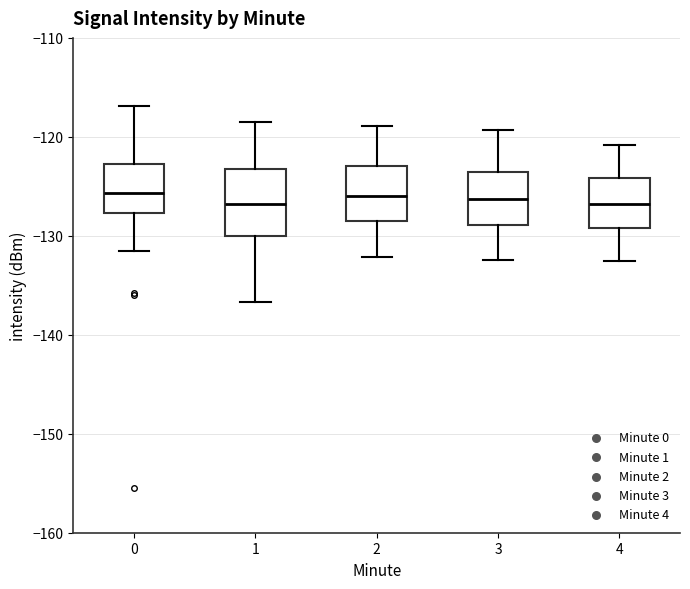

Comparing the boxes themselves (not the whiskers), which one is the tallest?

1